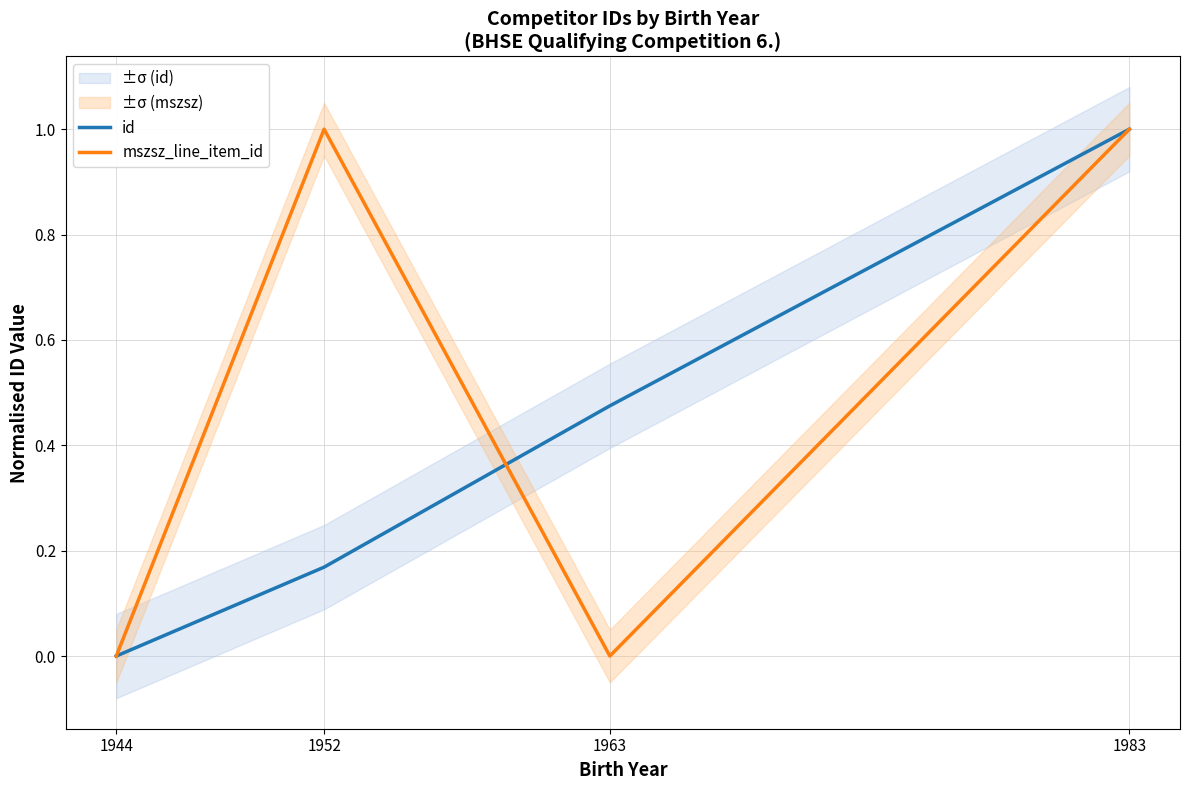

What is the difference between the second highest and second lowest values in the mszsz_line_item_id series?

1.0